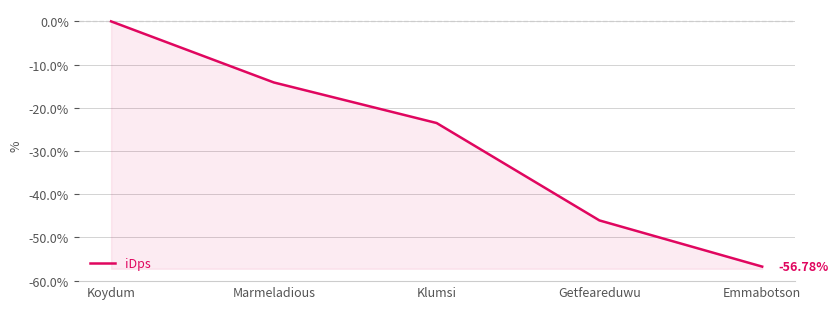

Read the value at Marmeladious.

-14.1